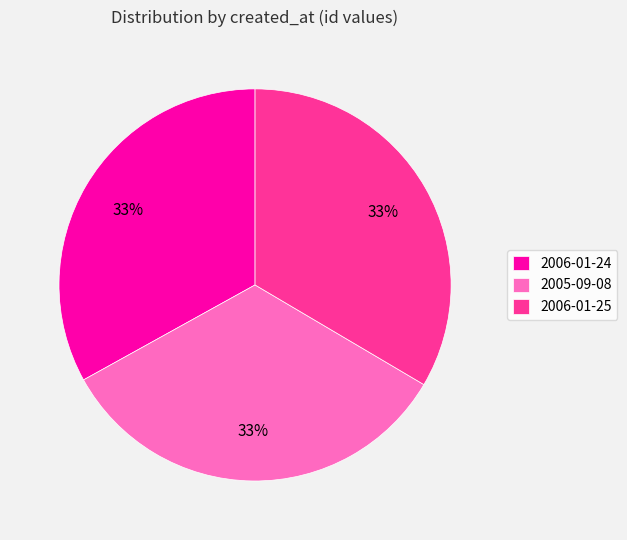

Is the sum of 2006-01-24 and 2005-09-08 greater than half?

Yes